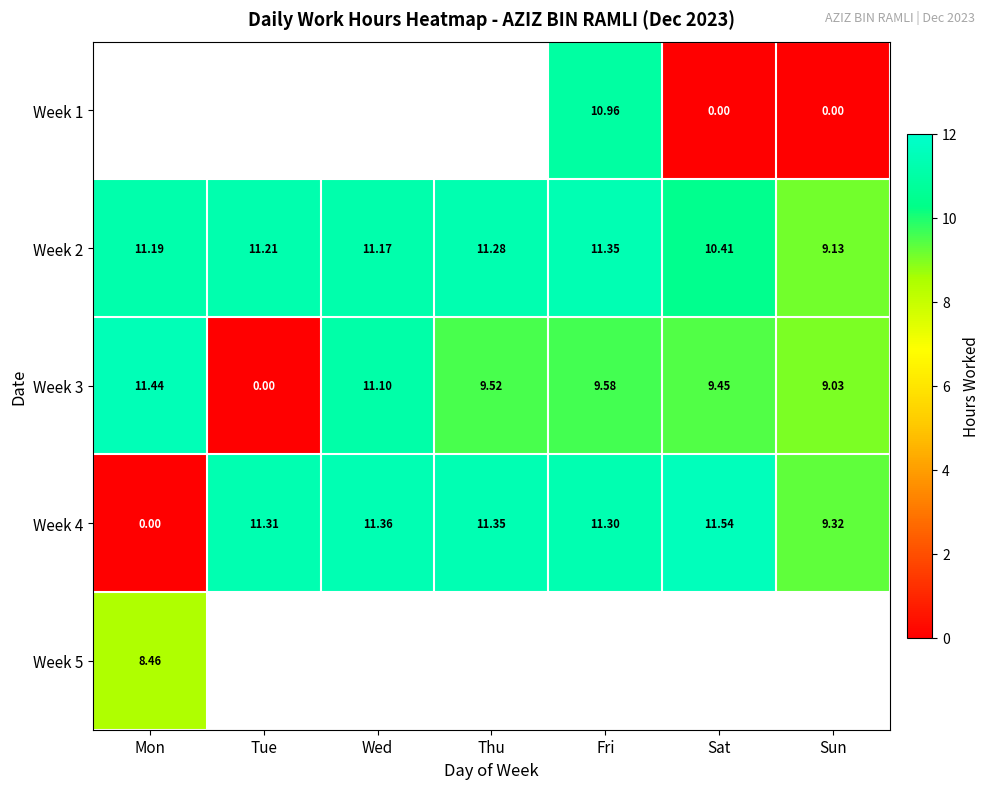

Is it true that Week 2 equals 13.7 at Sat?

False